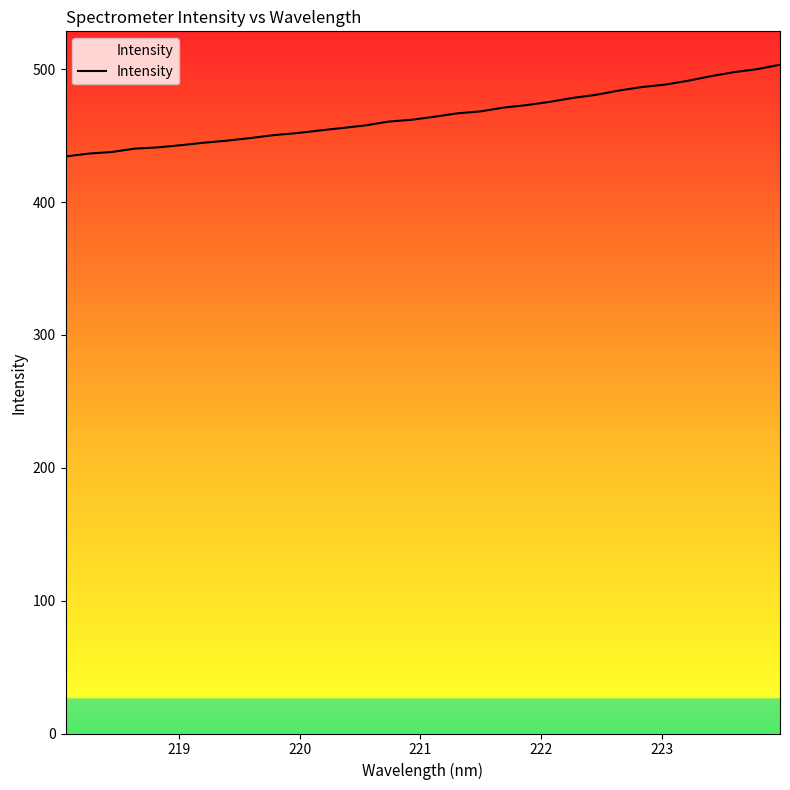

What is the minimum value shown in the chart?

434.3